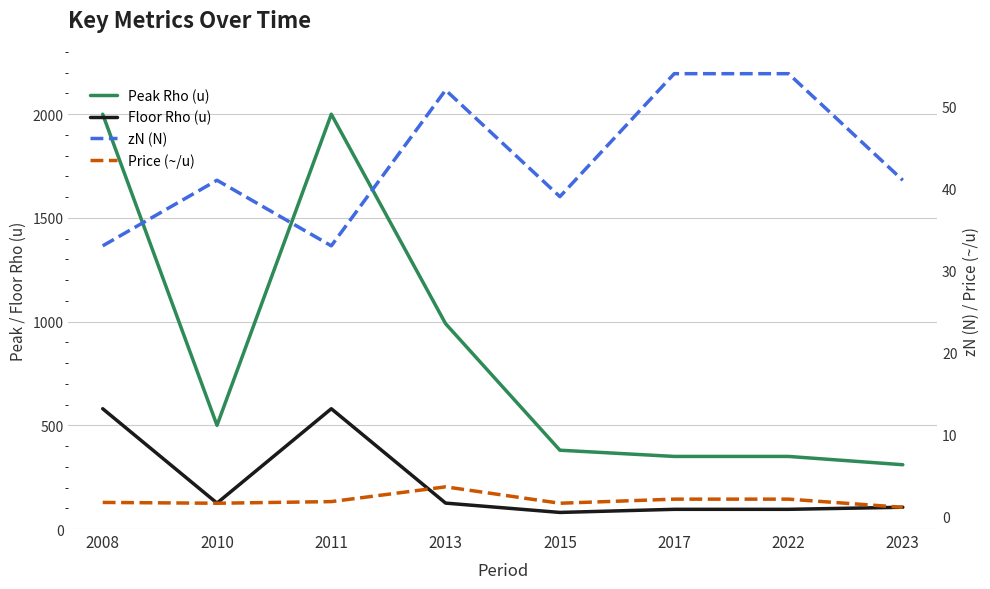

What is the greatest value displayed?

2000.0